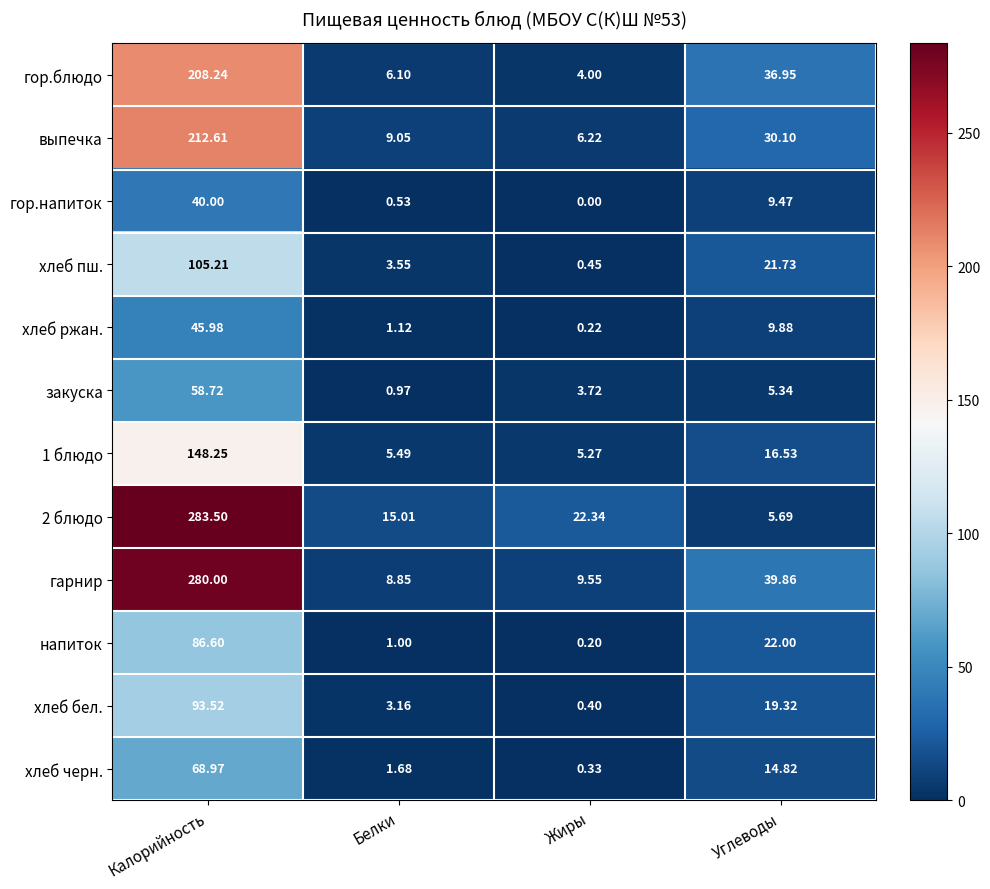

At how many categories does at least one series exceed 12?

4